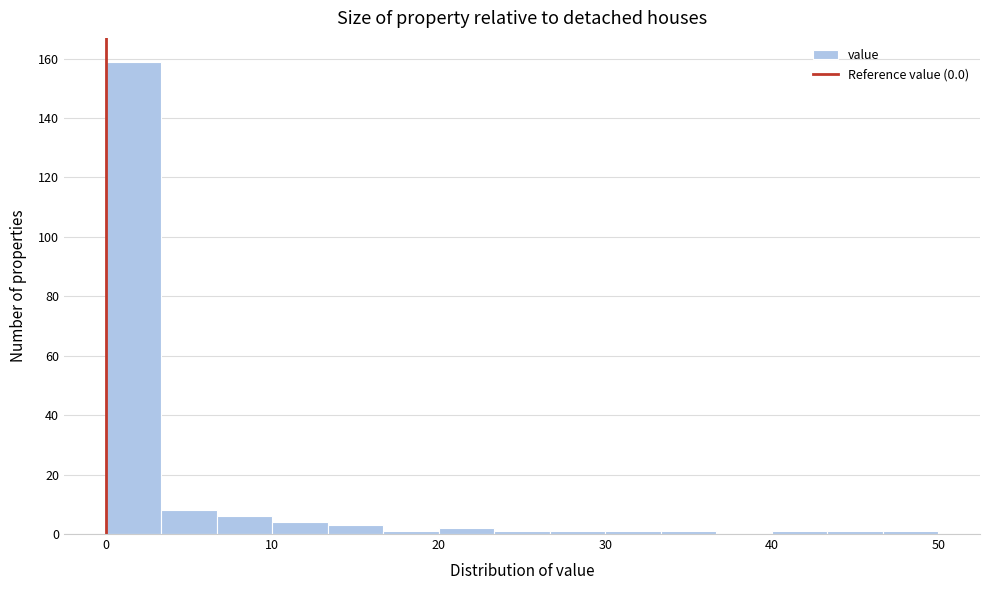

Read against the x-axis, roughly where is the centre of the tallest bar?

2